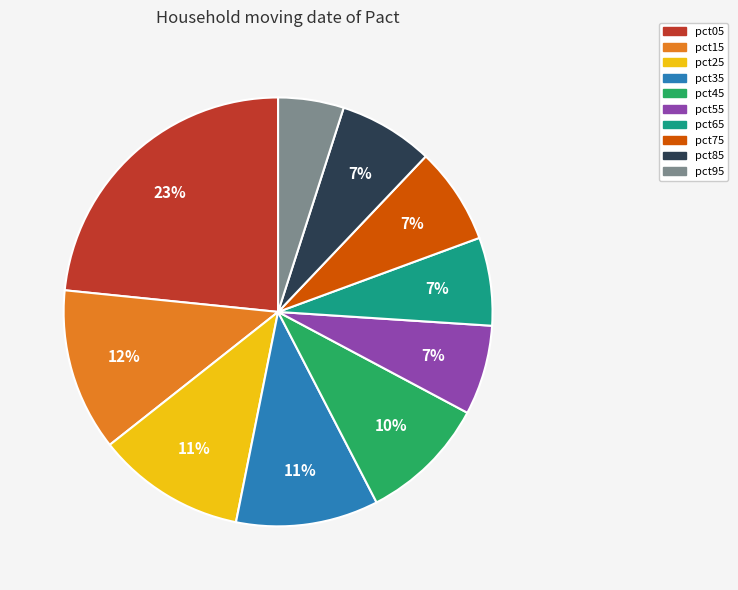

Does pct25 represent more than half of the total?

No